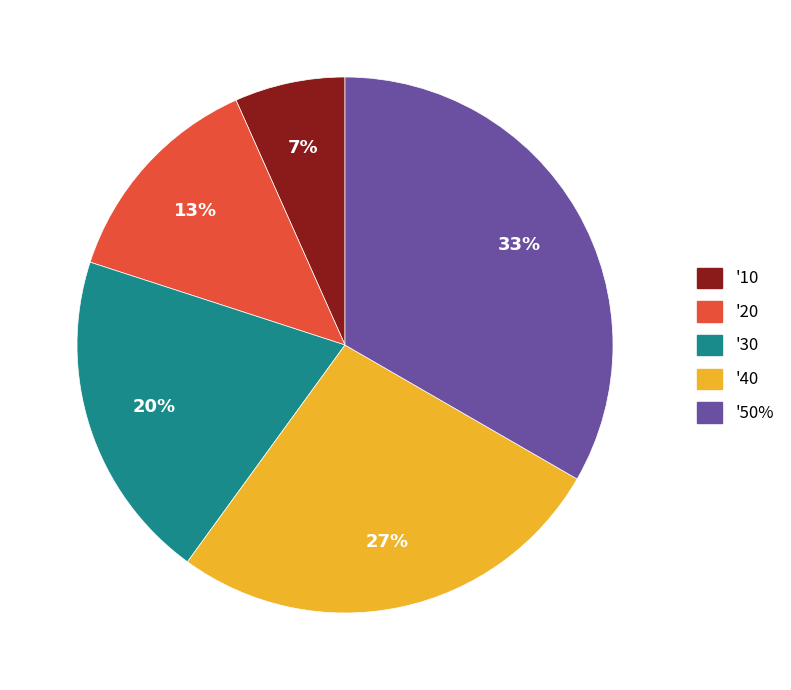

To the nearest percent, what percentage of the pie is '40?

27%